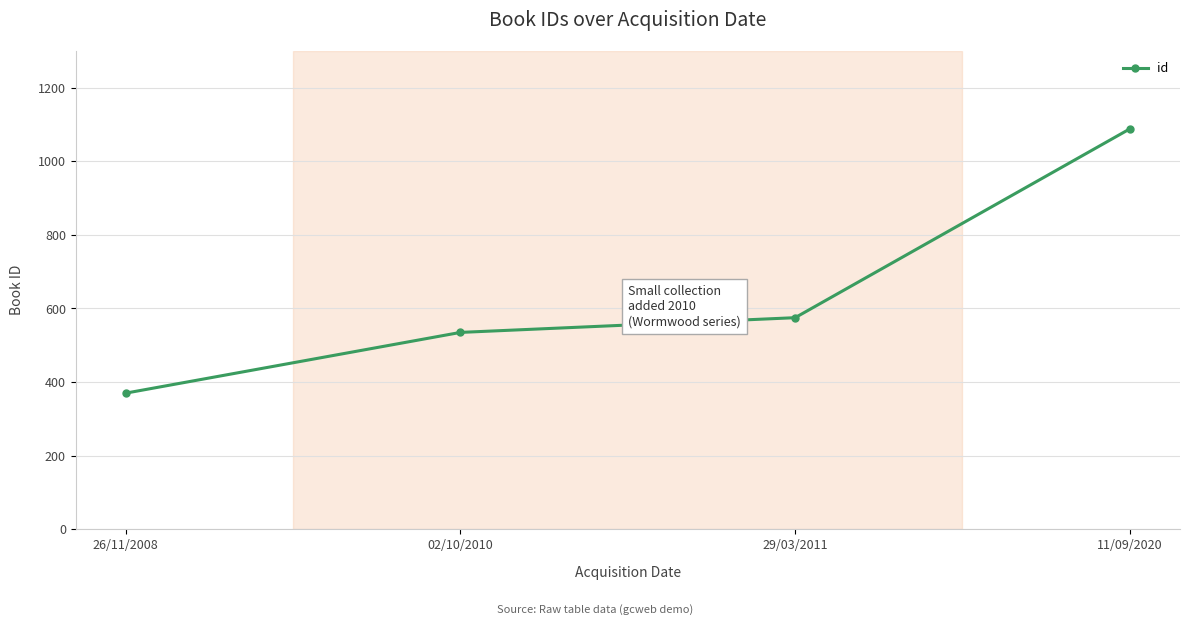

At which category does the chart reach its minimum across all series?

26/11/2008